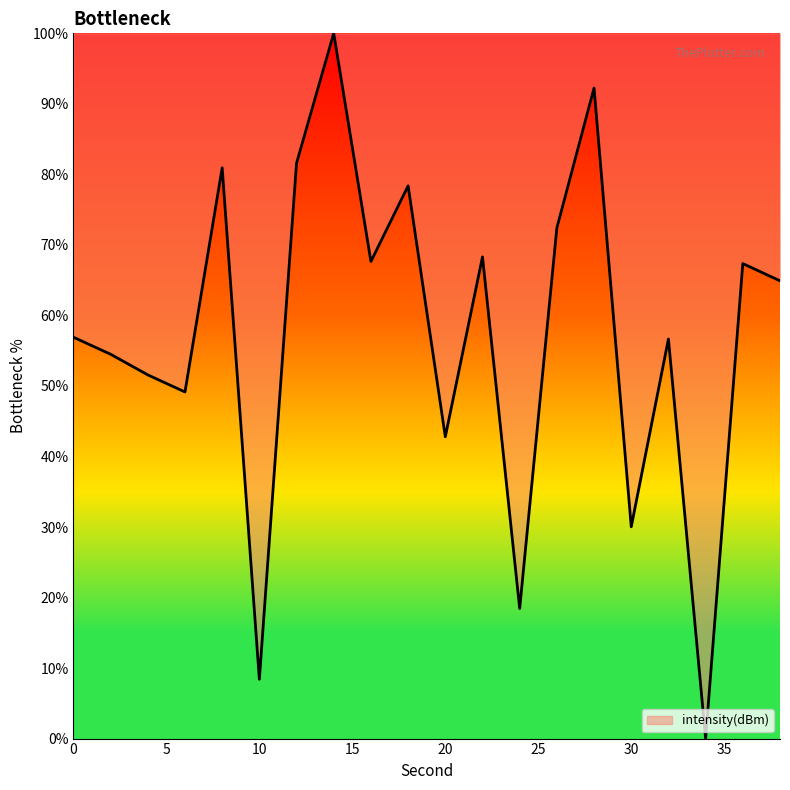

What is the difference between the maximum and minimum values?

100.0